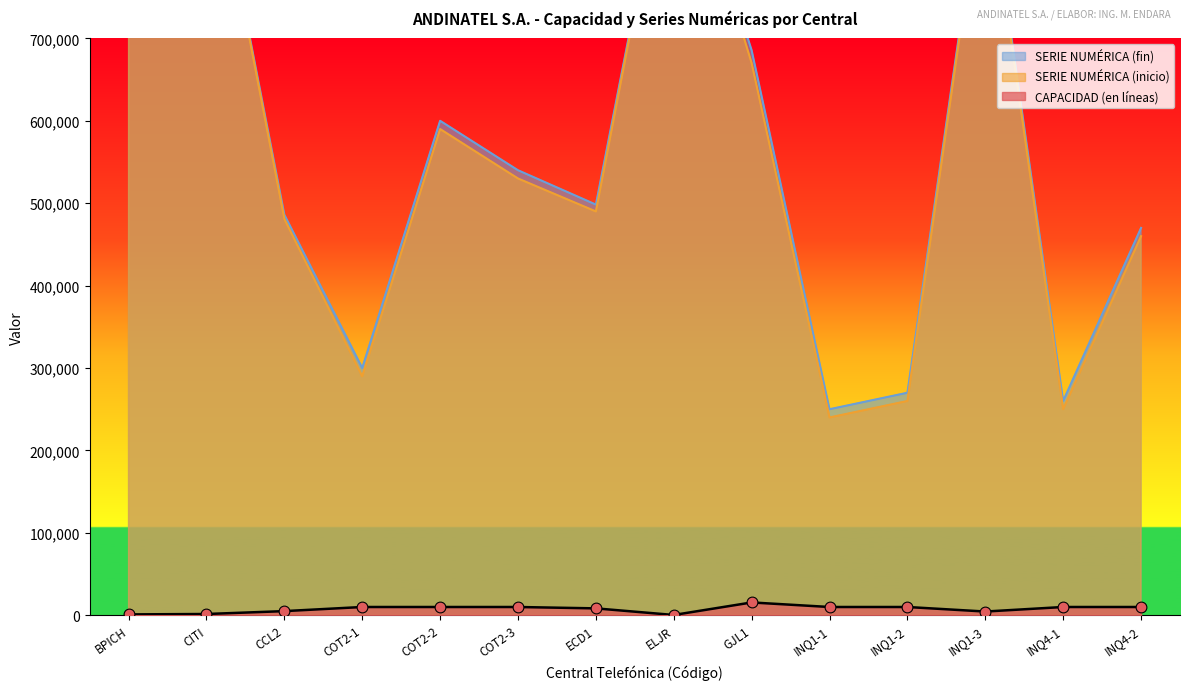

Is the value of SERIE NUMÉRICA (inicio) at BPICH greater than the value of SERIE NUMÉRICA (fin) at ECD1?

Yes